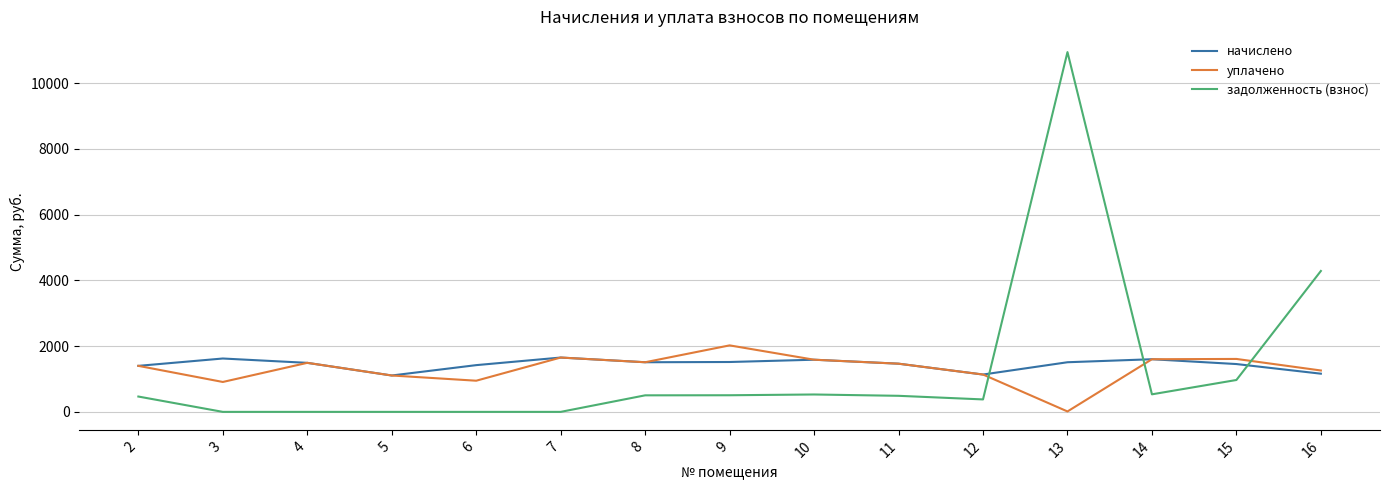

How many times do задолженность (взнос) and начислено cross each other?

3